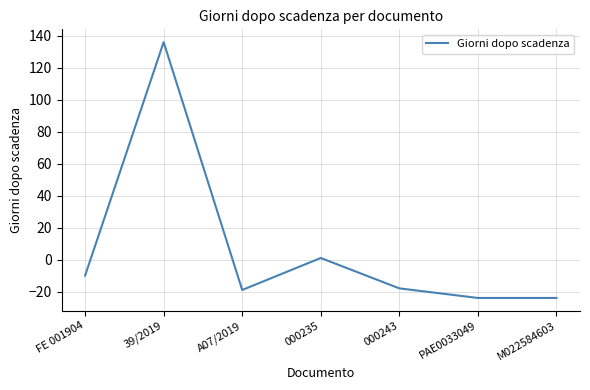

What is the maximum value shown in the chart?

136